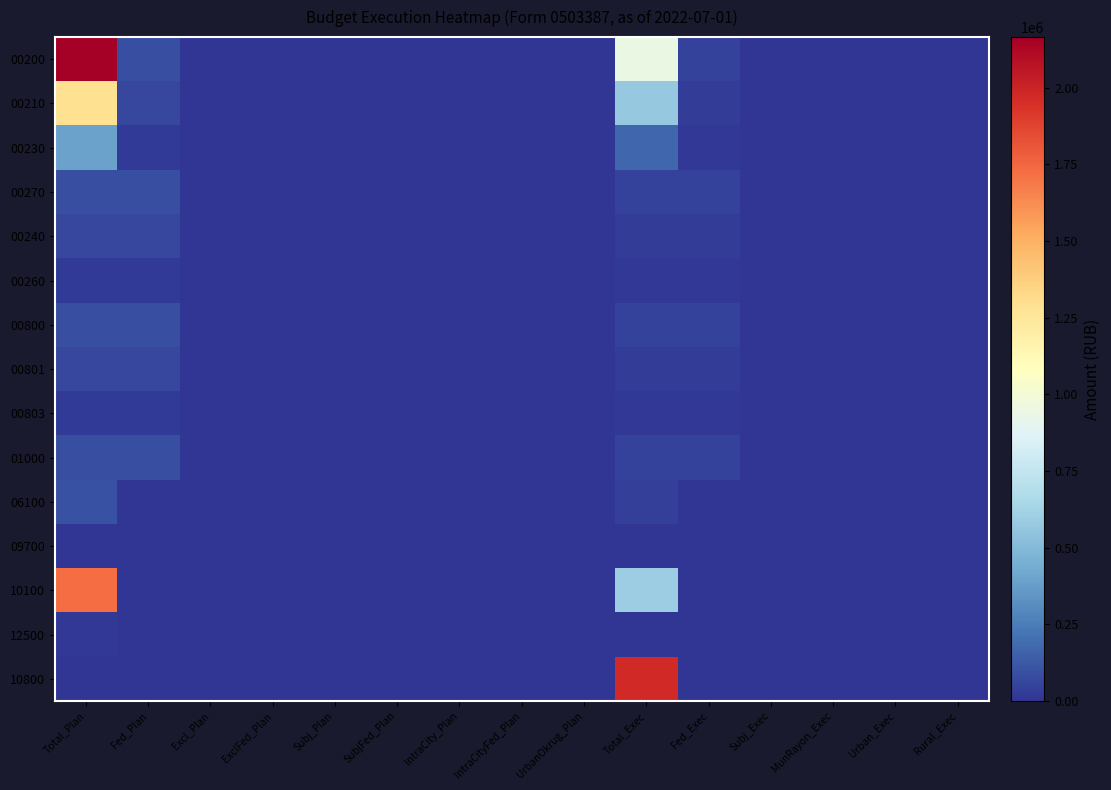

Reading left to right, extract all data points from this chart.

00200: Total_Plan=2164764.0	Fed_Plan=92470.0	Excl_Plan=0.0	ExclFed_Plan=0.0	Subj_Plan=0.0	SubjFed_Plan=0.0	IntraCity_Plan=0.0	IntraCityFed_Plan=0.0	UrbanOkrug_Plan=0.0	Total_Exec=944426.5	Fed_Exec=46236.0	Subj_Exec=0.0	MunRayon_Exec=0.0	Urban_Exec=0.0	Rural_Exec=0.0
00210: Total_Plan=1288883.0	Fed_Plan=60071.0	Excl_Plan=0.0	ExclFed_Plan=0.0	Subj_Plan=0.0	SubjFed_Plan=0.0	IntraCity_Plan=0.0	IntraCityFed_Plan=0.0	UrbanOkrug_Plan=0.0	Total_Exec=574792.2	Fed_Exec=33734.2	Subj_Exec=0.0	MunRayon_Exec=0.0	Urban_Exec=0.0	Rural_Exec=0.0
00230: Total_Plan=389241.7	Fed_Plan=18141.7	Excl_Plan=0.0	ExclFed_Plan=0.0	Subj_Plan=0.0	SubjFed_Plan=0.0	IntraCity_Plan=0.0	IntraCityFed_Plan=0.0	UrbanOkrug_Plan=0.0	Total_Exec=172692.4	Fed_Exec=12501.8	Subj_Exec=0.0	MunRayon_Exec=0.0	Urban_Exec=0.0	Rural_Exec=0.0
00270: Total_Plan=92470.0	Fed_Plan=92470.0	Excl_Plan=0.0	ExclFed_Plan=0.0	Subj_Plan=0.0	SubjFed_Plan=0.0	IntraCity_Plan=0.0	IntraCityFed_Plan=0.0	UrbanOkrug_Plan=0.0	Total_Exec=46236.0	Fed_Exec=46236.0	Subj_Exec=0.0	MunRayon_Exec=0.0	Urban_Exec=0.0	Rural_Exec=0.0
00240: Total_Plan=60071.0	Fed_Plan=60071.0	Excl_Plan=0.0	ExclFed_Plan=0.0	Subj_Plan=0.0	SubjFed_Plan=0.0	IntraCity_Plan=0.0	IntraCityFed_Plan=0.0	UrbanOkrug_Plan=0.0	Total_Exec=33734.2	Fed_Exec=33734.2	Subj_Exec=0.0	MunRayon_Exec=0.0	Urban_Exec=0.0	Rural_Exec=0.0
00260: Total_Plan=18141.7	Fed_Plan=18141.7	Excl_Plan=0.0	ExclFed_Plan=0.0	Subj_Plan=0.0	SubjFed_Plan=0.0	IntraCity_Plan=0.0	IntraCityFed_Plan=0.0	UrbanOkrug_Plan=0.0	Total_Exec=12501.8	Fed_Exec=12501.8	Subj_Exec=0.0	MunRayon_Exec=0.0	Urban_Exec=0.0	Rural_Exec=0.0
00800: Total_Plan=92470.0	Fed_Plan=92470.0	Excl_Plan=0.0	ExclFed_Plan=0.0	Subj_Plan=0.0	SubjFed_Plan=0.0	IntraCity_Plan=0.0	IntraCityFed_Plan=0.0	UrbanOkrug_Plan=0.0	Total_Exec=46236.0	Fed_Exec=46236.0	Subj_Exec=0.0	MunRayon_Exec=0.0	Urban_Exec=0.0	Rural_Exec=0.0
00801: Total_Plan=60071.0	Fed_Plan=60071.0	Excl_Plan=0.0	ExclFed_Plan=0.0	Subj_Plan=0.0	SubjFed_Plan=0.0	IntraCity_Plan=0.0	IntraCityFed_Plan=0.0	UrbanOkrug_Plan=0.0	Total_Exec=33734.2	Fed_Exec=33734.2	Subj_Exec=0.0	MunRayon_Exec=0.0	Urban_Exec=0.0	Rural_Exec=0.0
00803: Total_Plan=18141.7	Fed_Plan=18141.7	Excl_Plan=0.0	ExclFed_Plan=0.0	Subj_Plan=0.0	SubjFed_Plan=0.0	IntraCity_Plan=0.0	IntraCityFed_Plan=0.0	UrbanOkrug_Plan=0.0	Total_Exec=12501.8	Fed_Exec=12501.8	Subj_Exec=0.0	MunRayon_Exec=0.0	Urban_Exec=0.0	Rural_Exec=0.0
01000: Total_Plan=92470.0	Fed_Plan=92470.0	Excl_Plan=0.0	ExclFed_Plan=0.0	Subj_Plan=0.0	SubjFed_Plan=0.0	IntraCity_Plan=0.0	IntraCityFed_Plan=0.0	UrbanOkrug_Plan=0.0	Total_Exec=46236.0	Fed_Exec=46236.0	Subj_Exec=0.0	MunRayon_Exec=0.0	Urban_Exec=0.0	Rural_Exec=0.0
06100: Total_Plan=100000.0	Fed_Plan=0.0	Excl_Plan=0.0	ExclFed_Plan=0.0	Subj_Plan=0.0	SubjFed_Plan=0.0	IntraCity_Plan=0.0	IntraCityFed_Plan=0.0	UrbanOkrug_Plan=0.0	Total_Exec=38406.6	Fed_Exec=0.0	Subj_Exec=0.0	MunRayon_Exec=0.0	Urban_Exec=0.0	Rural_Exec=0.0
09700: Total_Plan=2000.0	Fed_Plan=0.0	Excl_Plan=0.0	ExclFed_Plan=0.0	Subj_Plan=0.0	SubjFed_Plan=0.0	IntraCity_Plan=0.0	IntraCityFed_Plan=0.0	UrbanOkrug_Plan=0.0	Total_Exec=0.0	Fed_Exec=0.0	Subj_Exec=0.0	MunRayon_Exec=0.0	Urban_Exec=0.0	Rural_Exec=0.0
10100: Total_Plan=1732101.0	Fed_Plan=0.0	Excl_Plan=0.0	ExclFed_Plan=0.0	Subj_Plan=0.0	SubjFed_Plan=0.0	IntraCity_Plan=0.0	IntraCityFed_Plan=0.0	UrbanOkrug_Plan=0.0	Total_Exec=594007.0	Fed_Exec=0.0	Subj_Exec=0.0	MunRayon_Exec=0.0	Urban_Exec=0.0	Rural_Exec=0.0
12500: Total_Plan=10000.0	Fed_Plan=0.0	Excl_Plan=0.0	ExclFed_Plan=0.0	Subj_Plan=0.0	SubjFed_Plan=0.0	IntraCity_Plan=0.0	IntraCityFed_Plan=0.0	UrbanOkrug_Plan=0.0	Total_Exec=0.0	Fed_Exec=0.0	Subj_Exec=0.0	MunRayon_Exec=0.0	Urban_Exec=0.0	Rural_Exec=0.0
10800: Total_Plan=0.0	Fed_Plan=0.0	Excl_Plan=0.0	ExclFed_Plan=0.0	Subj_Plan=0.0	SubjFed_Plan=0.0	IntraCity_Plan=0.0	IntraCityFed_Plan=0.0	UrbanOkrug_Plan=0.0	Total_Exec=1976310.5	Fed_Exec=0.0	Subj_Exec=0.0	MunRayon_Exec=0.0	Urban_Exec=0.0	Rural_Exec=0.0